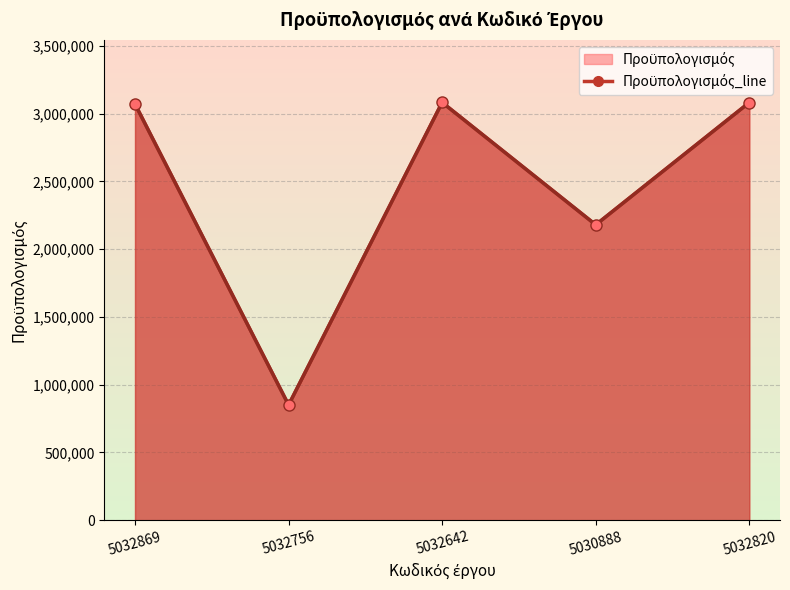

Reading right to left, what are all the values shown in this chart?

5032820=3082720	5030888=2180000	5032642=3083200	5032756=850000	5032869=3071200